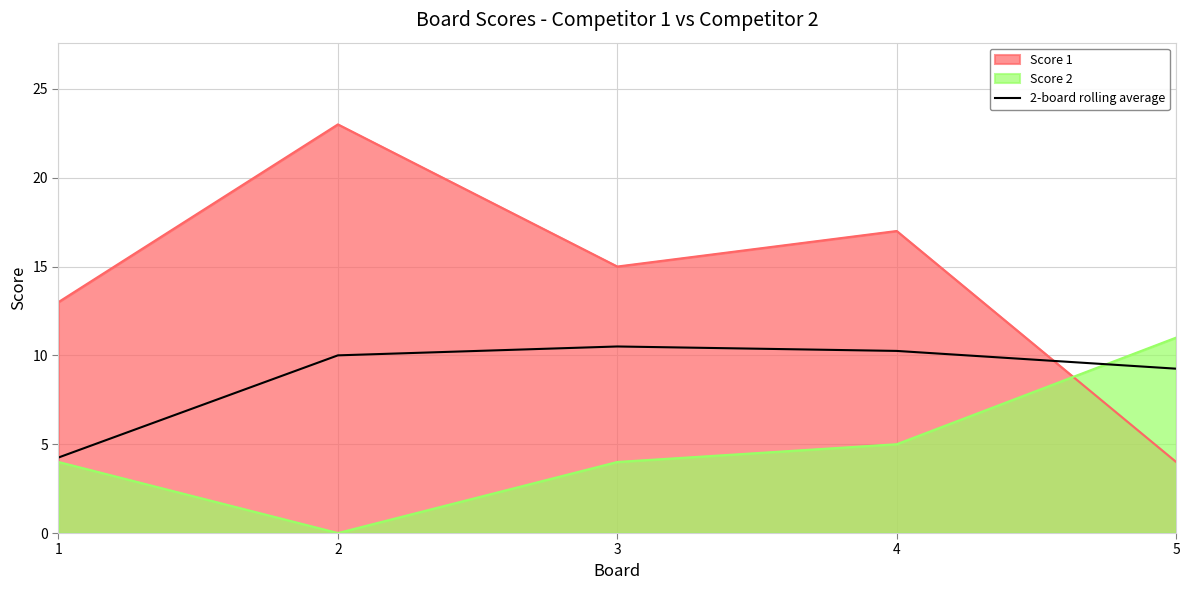

What is the minimum value shown in the chart?

0.0